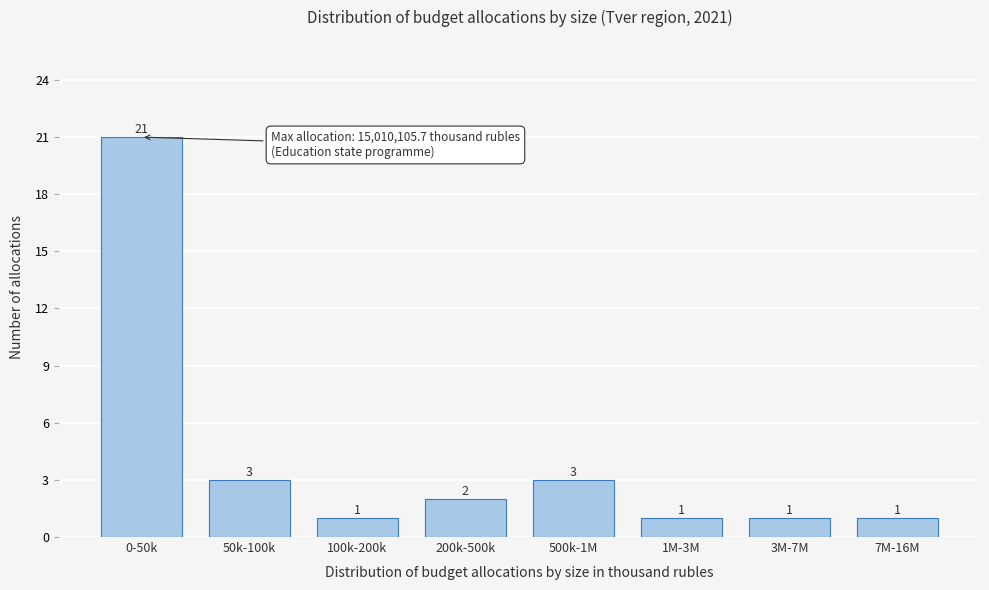

Reading right to left, list all the values displayed in this chart.

7M-16M=1	3M-7M=1	1M-3M=1	500k-1M=3	200k-500k=2	100k-200k=1	50k-100k=3	0-50k=21